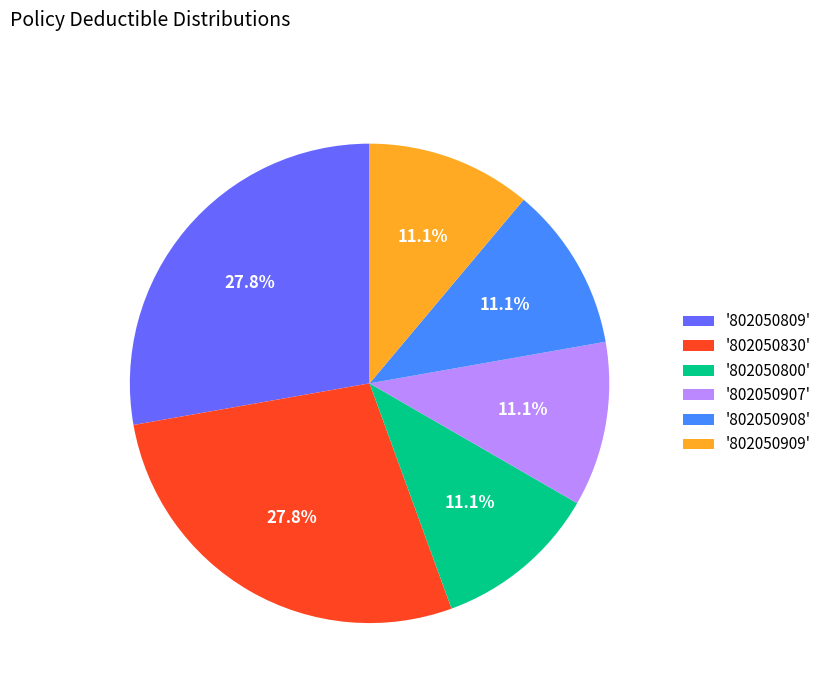

What portion of the pie excludes '802050830'?

72.2%